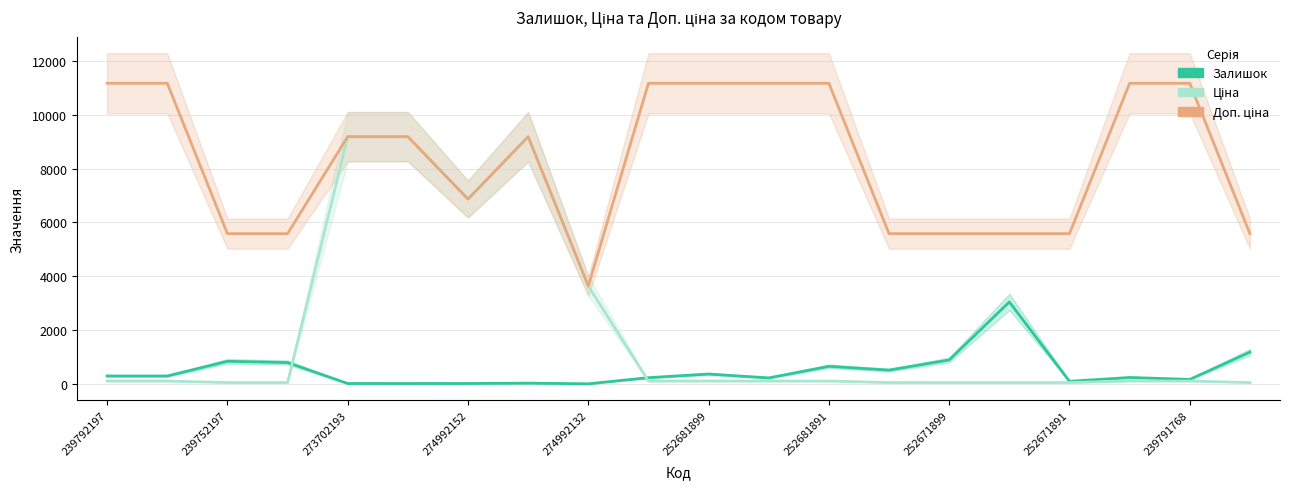

Reading right to left, list all the values displayed in this chart.

Залишок: 1185.0	173.0	244.0	102.0	3048.0	894.0	518.0	658.0	228.0	372.0	237.0	9.0	34.0	21.0	19.0	20.0	798.0	845.0	300.0	300.0
Ціна: 55.9	111.7	111.7	55.9	55.9	55.9	55.9	111.7	111.7	111.7	111.7	3640.8	9185.9	6869.4	9185.9	9185.9	55.9	55.9	111.7	111.7
Доп. ціна: 5585.0	11169.0	11169.0	5585.0	5585.0	5585.0	5585.0	11169.0	11169.0	11169.0	11169.0	3641.0	9185.9	6869.4	9185.9	9185.9	5585.0	5585.0	11169.0	11169.0